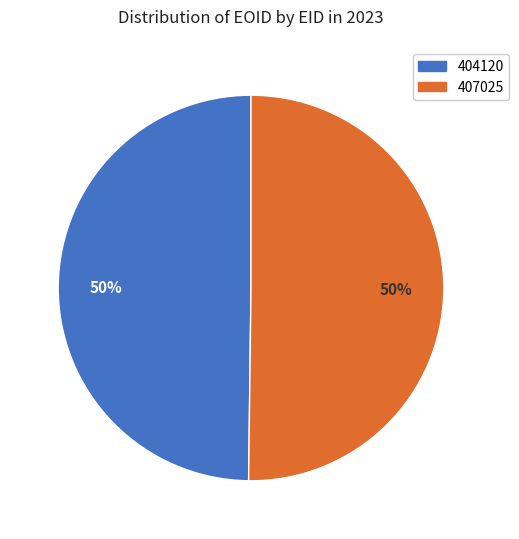

True or false: 407025 accounts for 41% of the total.

False